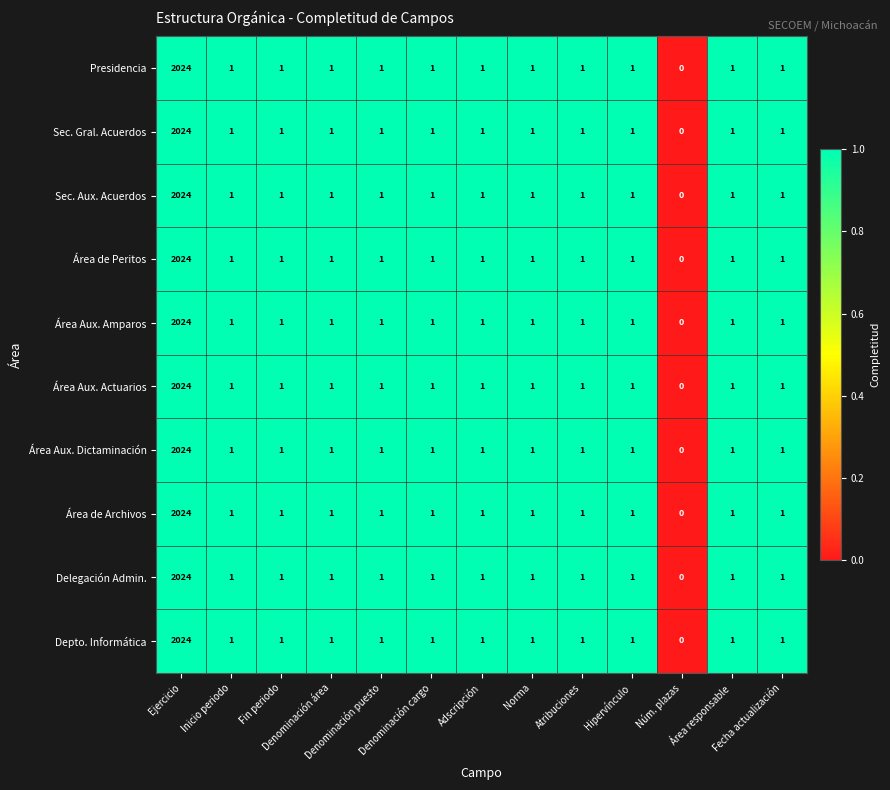

How many values in Delegación Admin. are above zero?

12